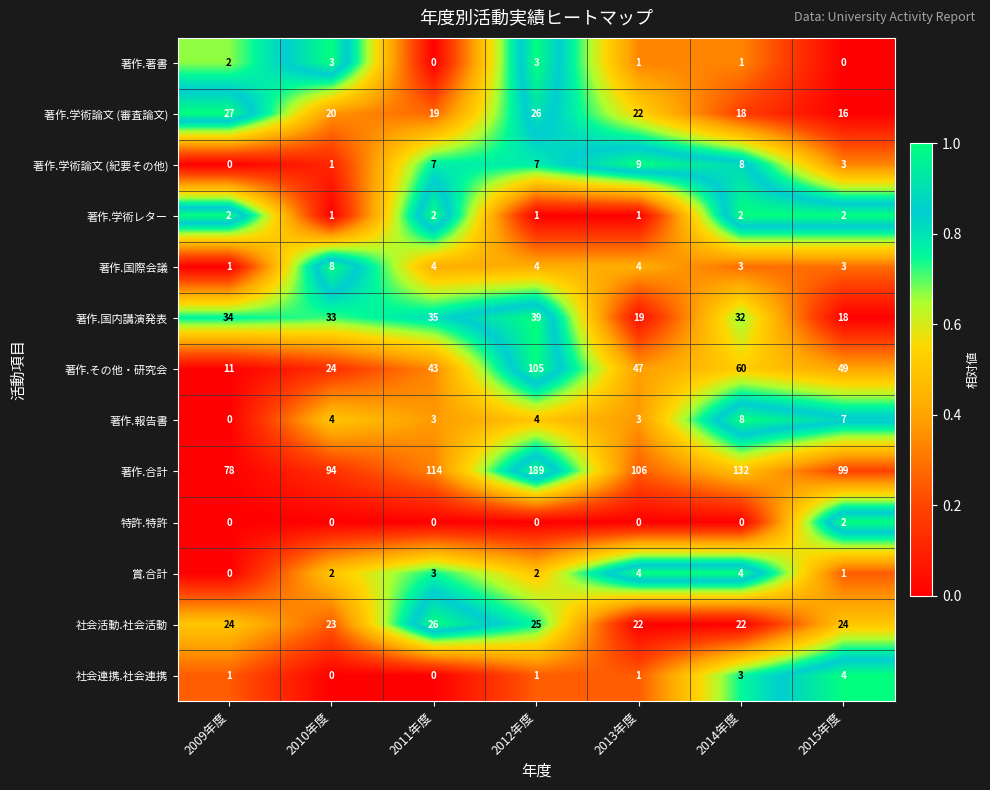

Which category has the lowest value in the 著作.学術論文 (紀要その他) series?

2009年度